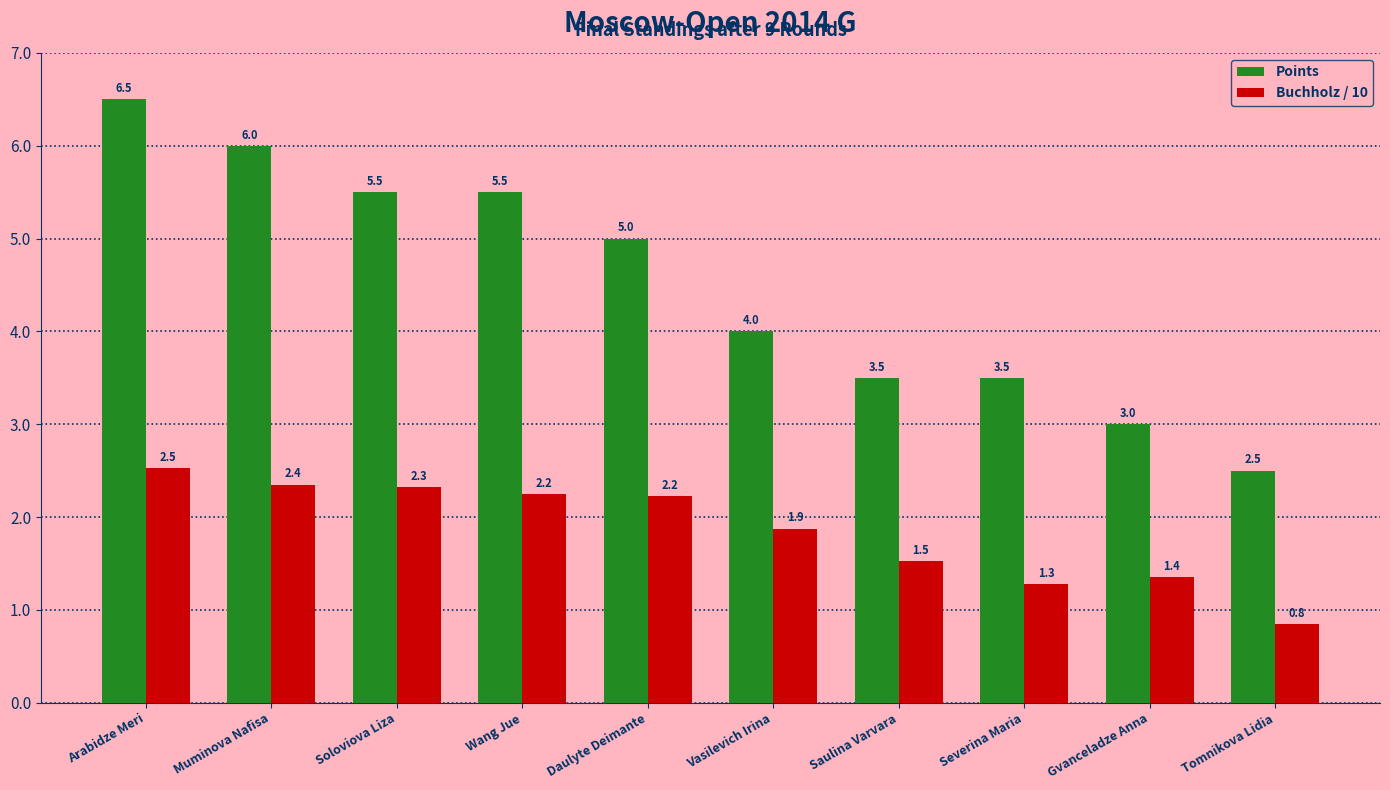

At which label does Buchholz / 10 first exceed 2?

Arabidze Meri